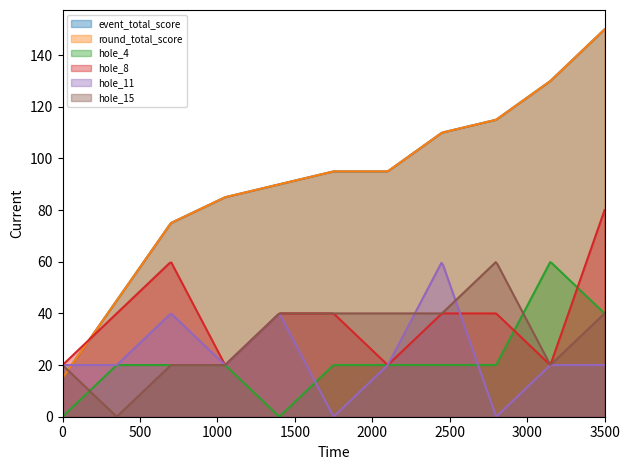

What is the value of the event_total_score point at the 3rd from the left?

75